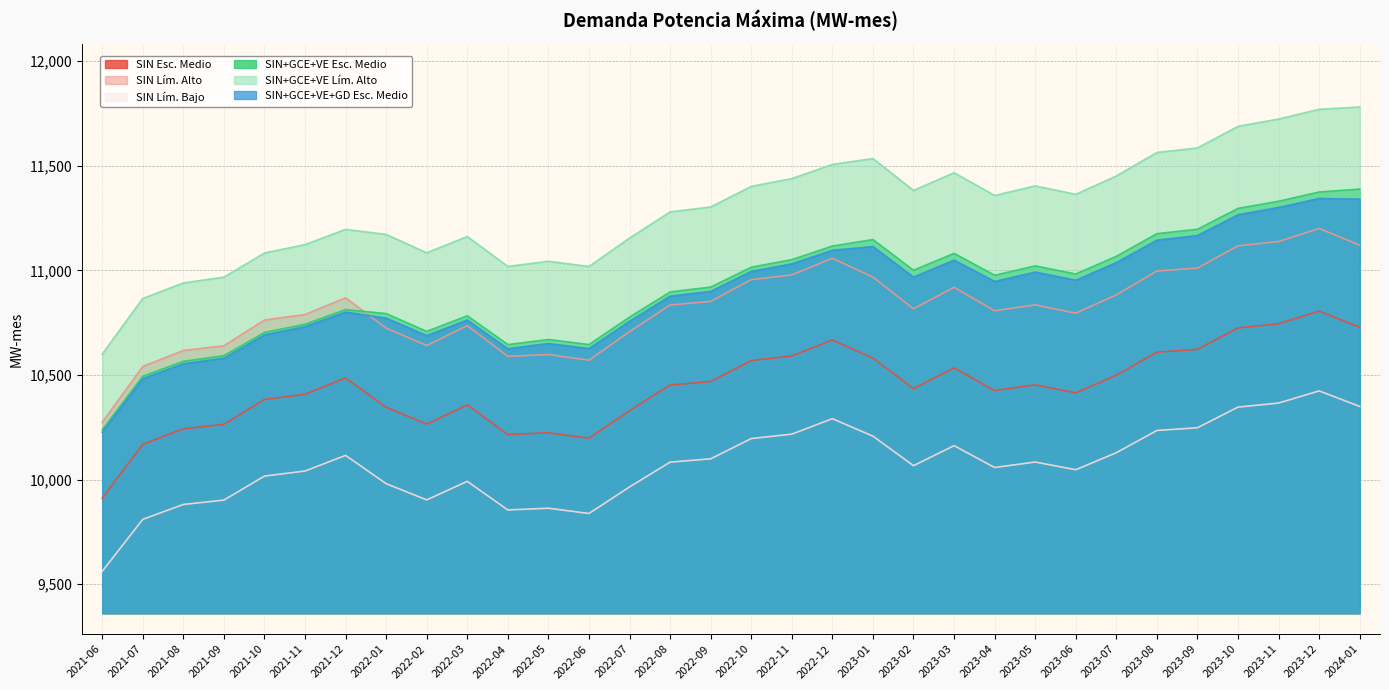

How many lines are shown in the chart?

6